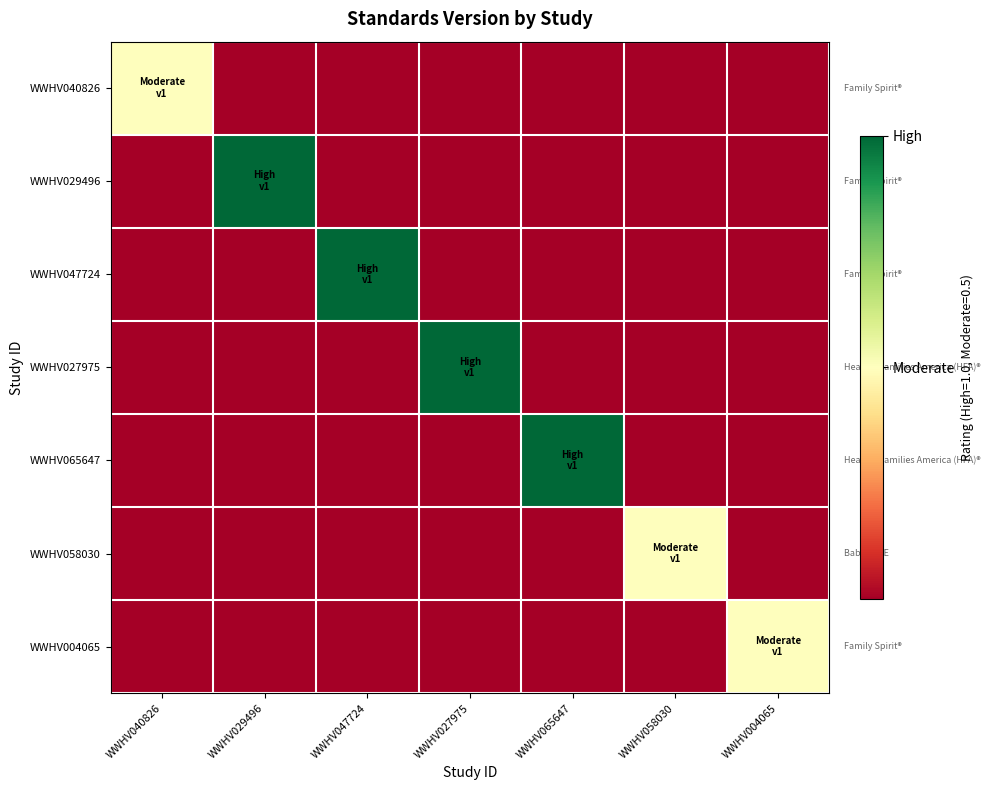

What is the difference between the highest and lowest values at WWHV004065?

0.5